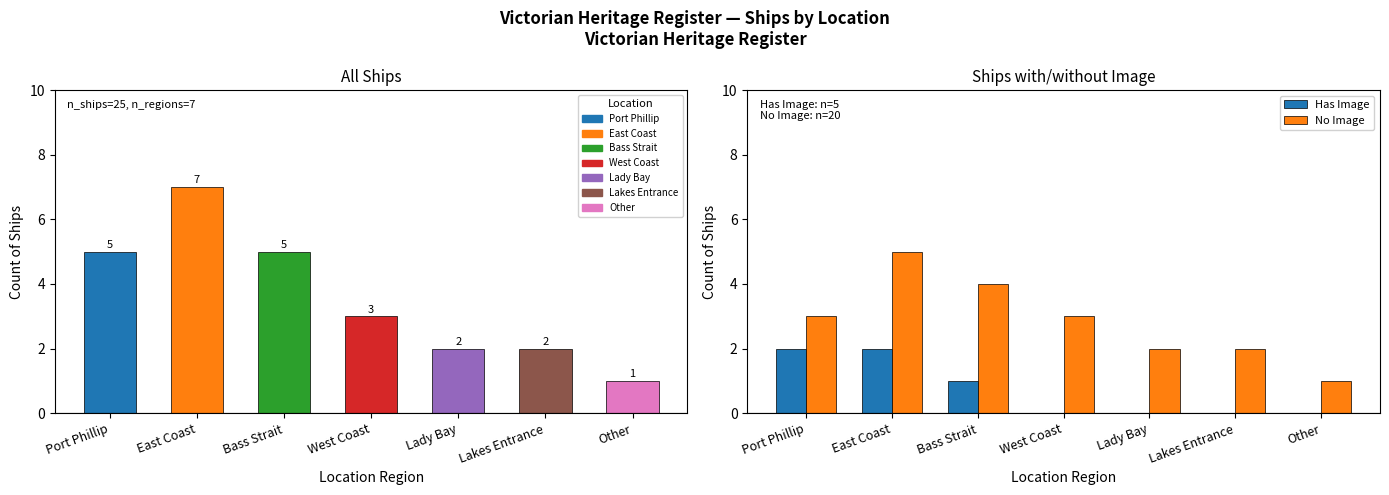

How many distinct data groups are displayed?

2